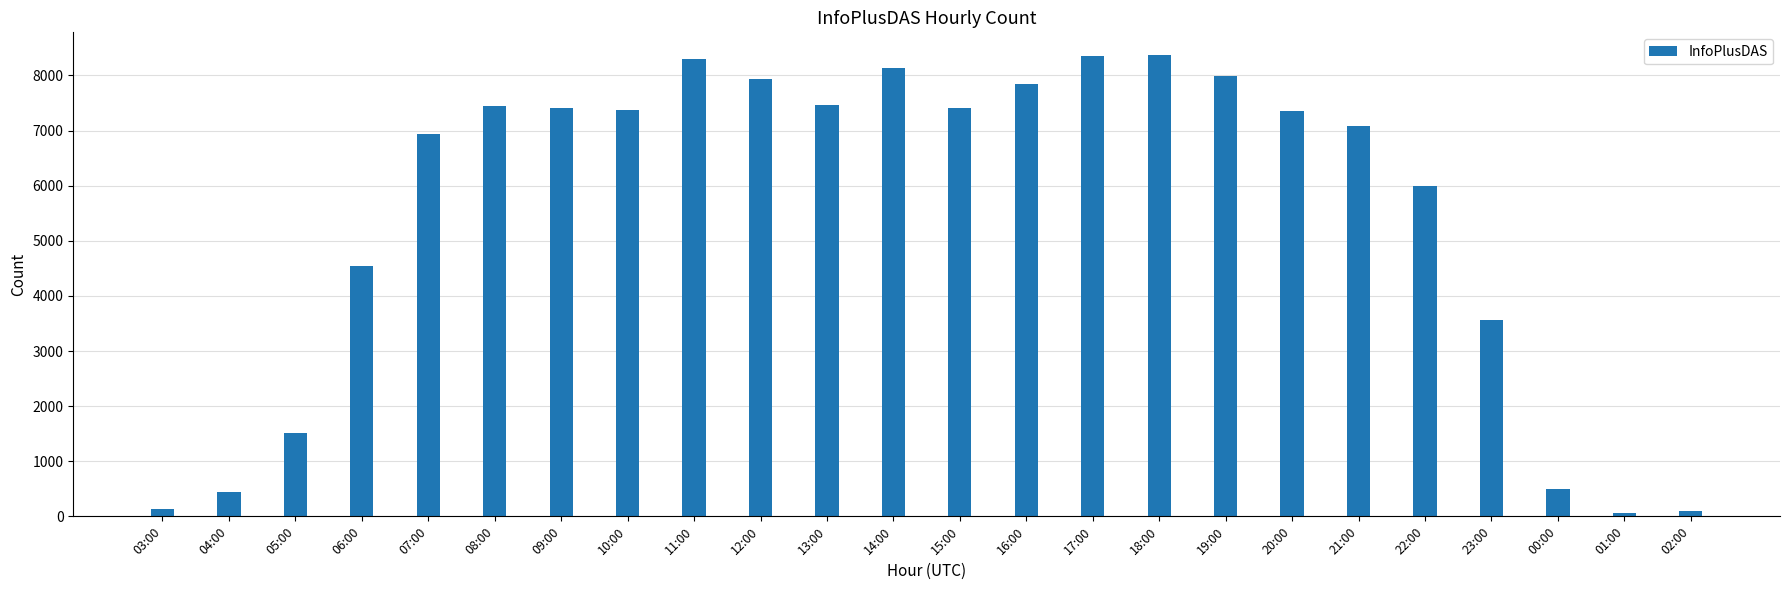

What is the maximum value shown in the chart?

8365